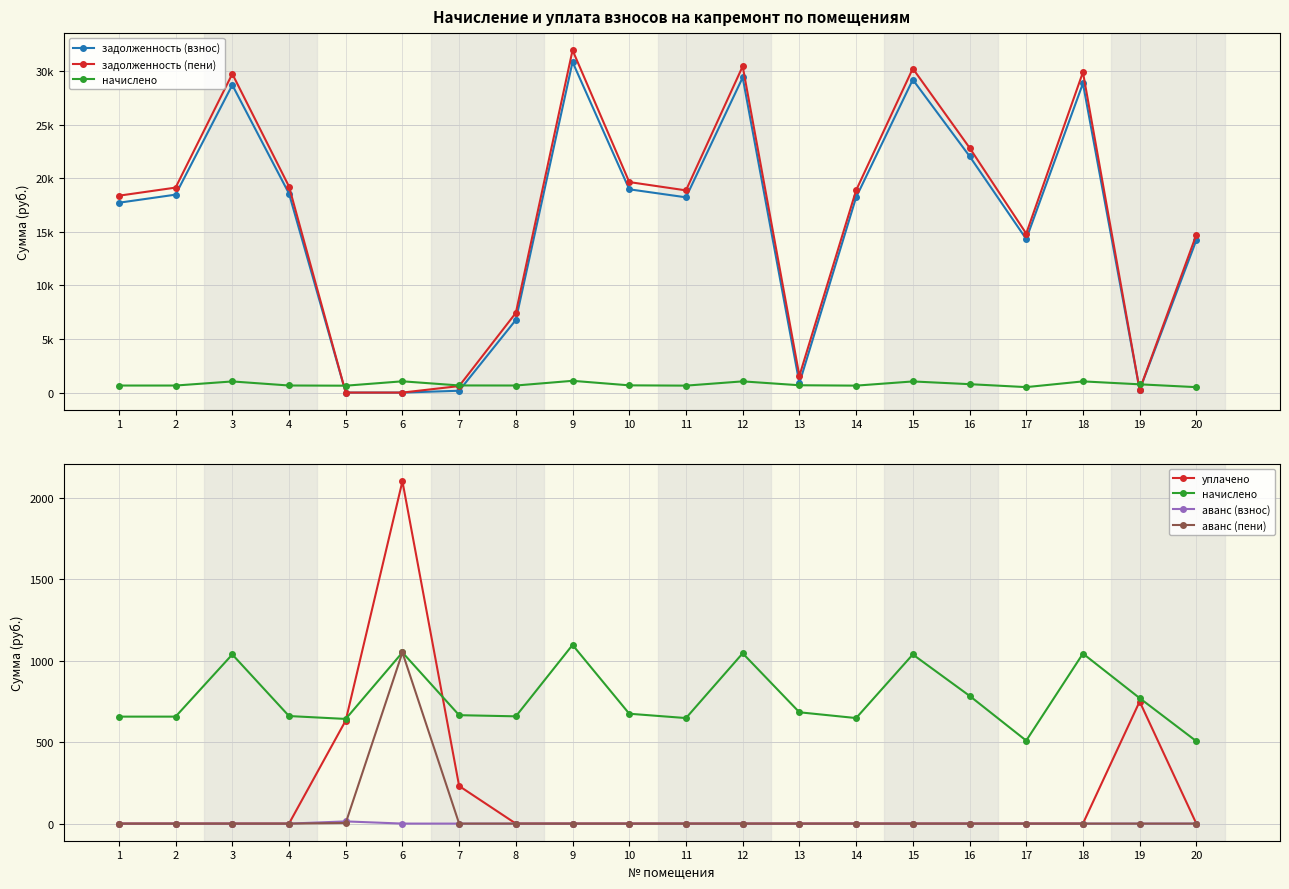

At which category is the sum across all series the highest?

9